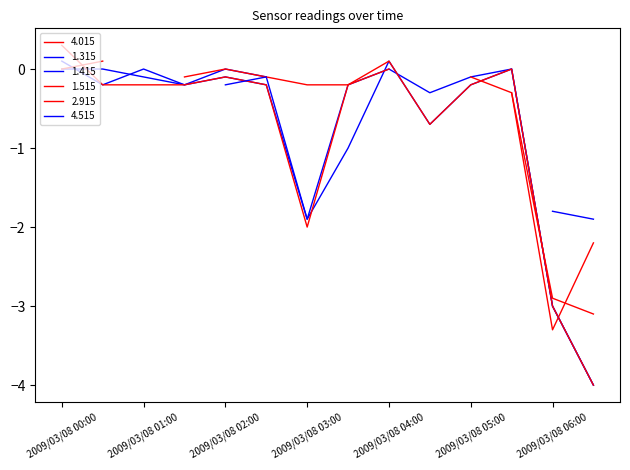

At 2009/03/08 00:00, list the series in order from largest to smallest.

1.515, 1.315, 1.415